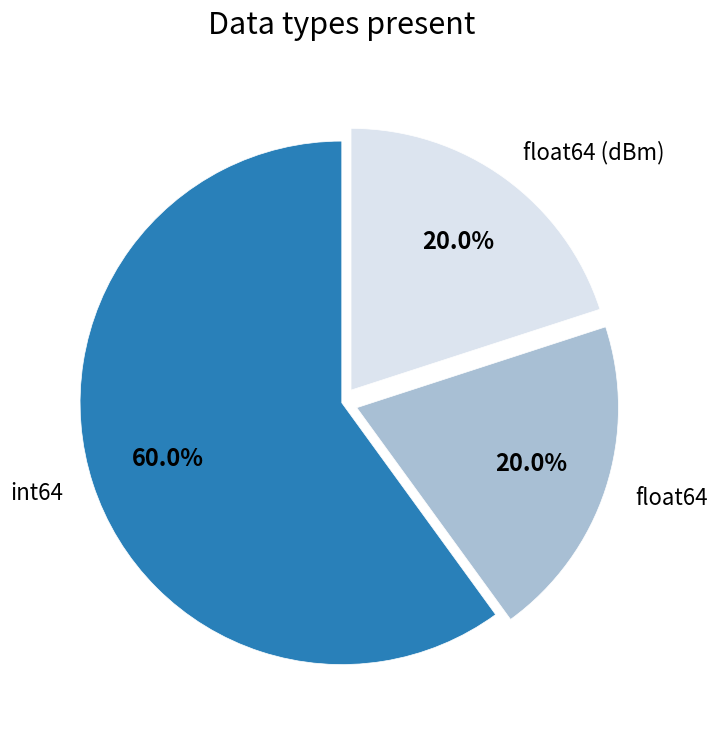

How many segments does this pie chart have?

3